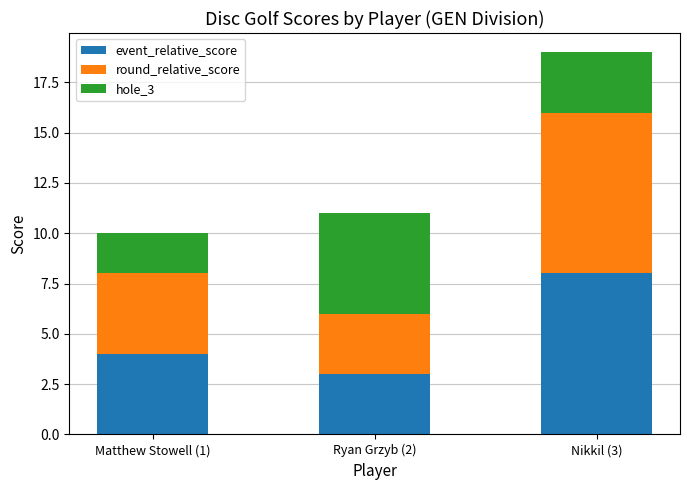

What is the average value of the event_relative_score series?

5